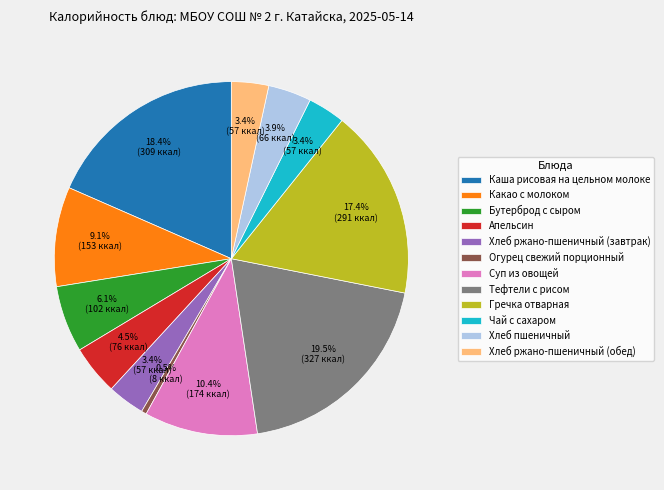

Which category has the biggest portion of the pie?

Тефтели с рисом